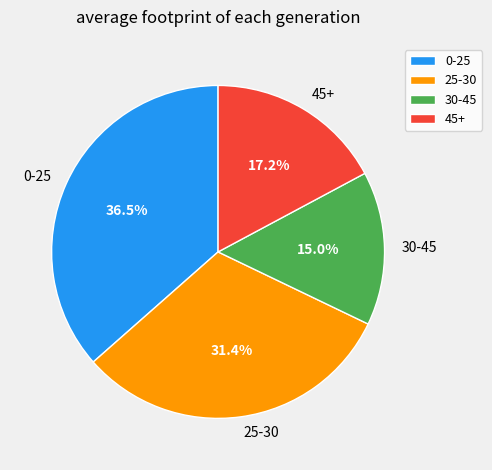

Does 45+ account for over 50% of the chart?

No